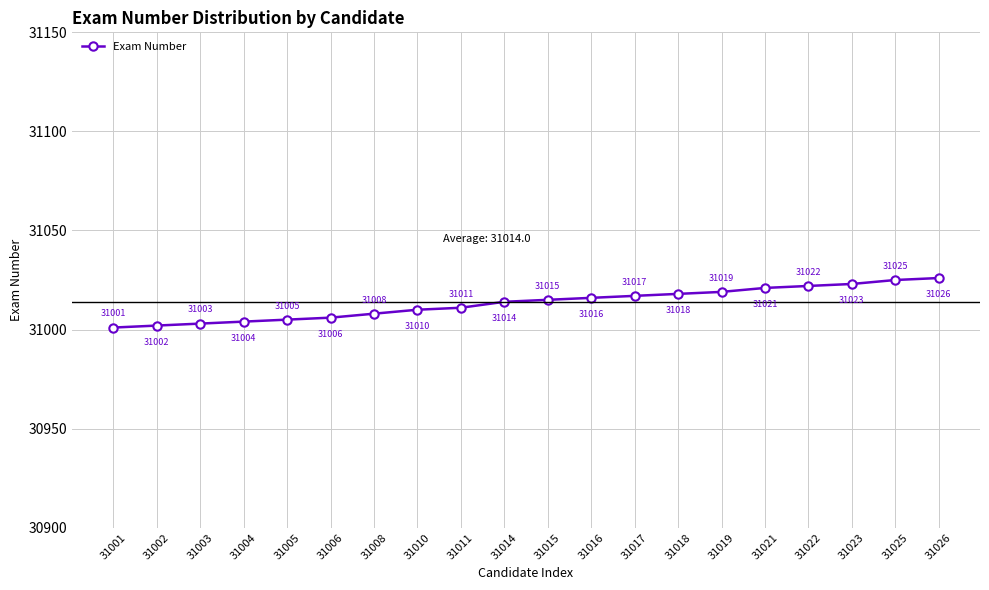

What is the ratio of the value at 31002 to the value at 31008?

1.0